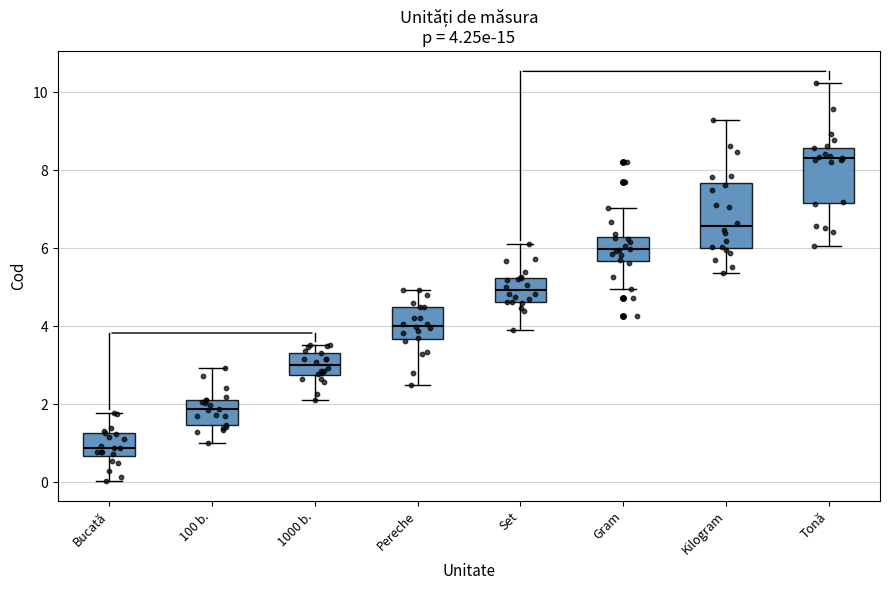

Comparing the boxes themselves (not the whiskers), which one is the tallest?

Kilogram